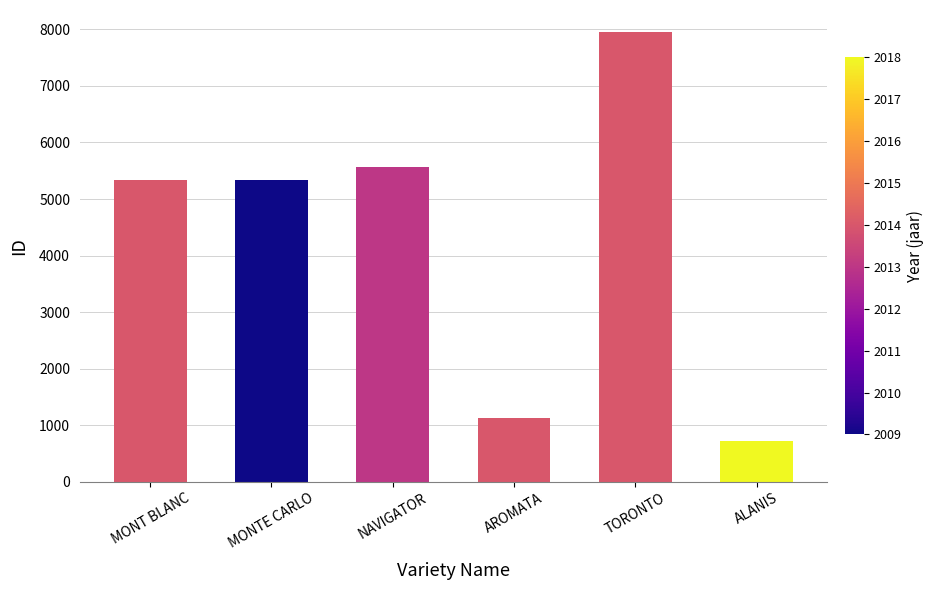

What is the change in value from MONTE CARLO to AROMATA?

-4207